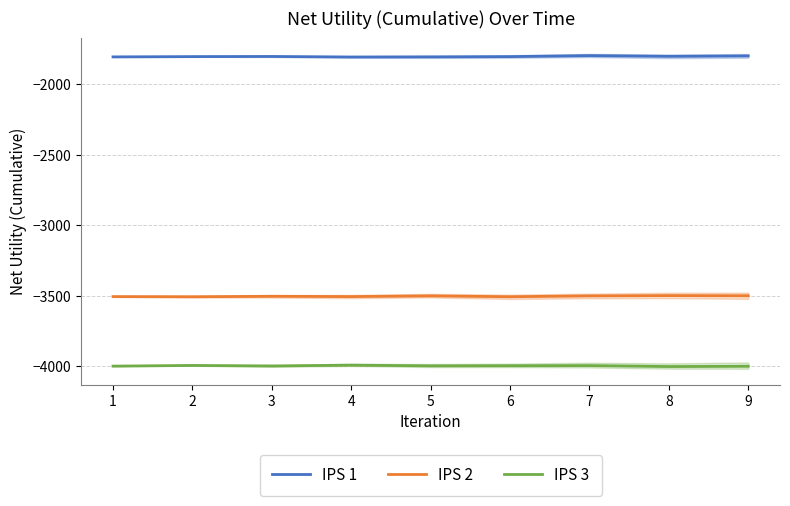

What is the value of the IPS 1 point at the 2nd from the left?

-1805